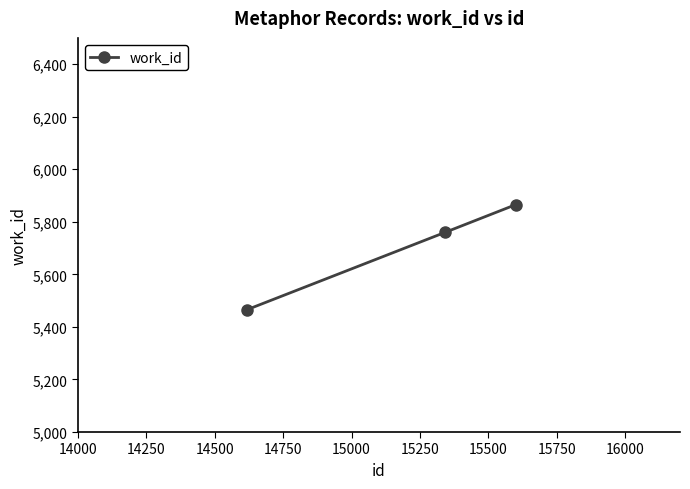

What is the average value?

5697